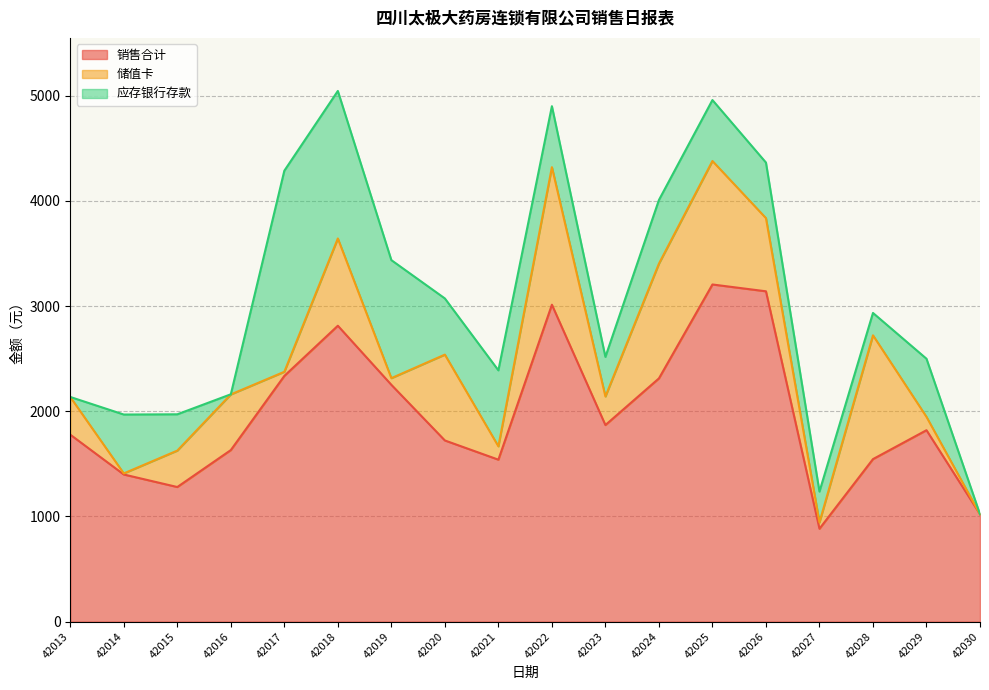

How many interior local peaks does the 应存银行存款 series have?

5